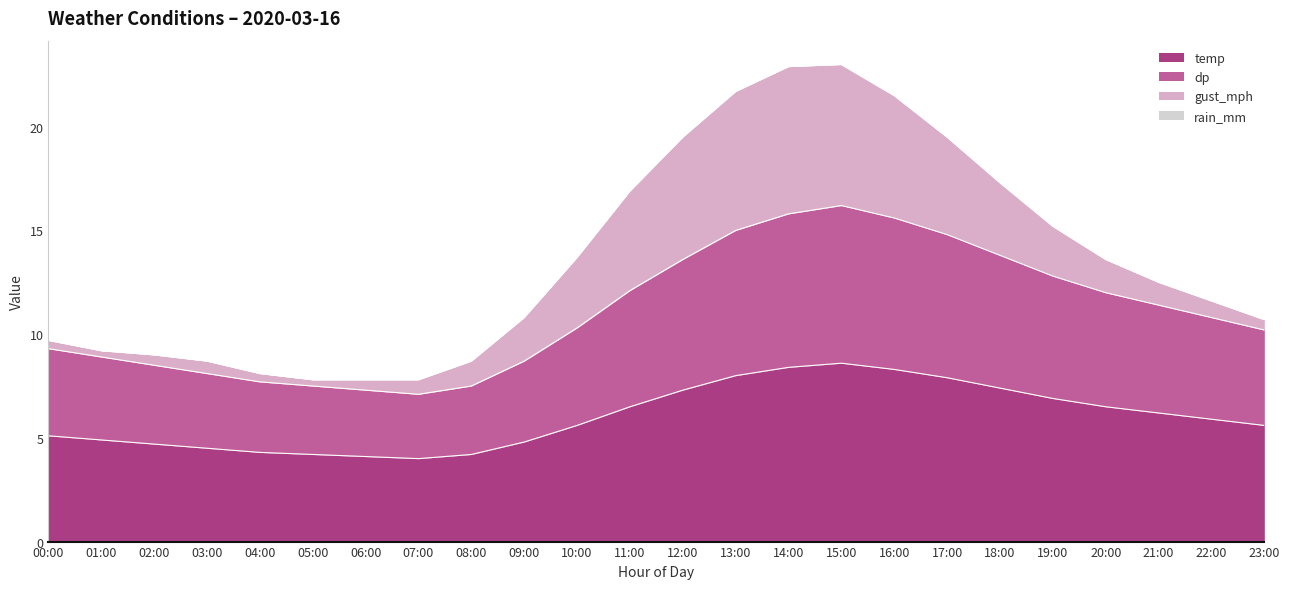

The temp series shows 5.9 at 22:00. True or false?

True